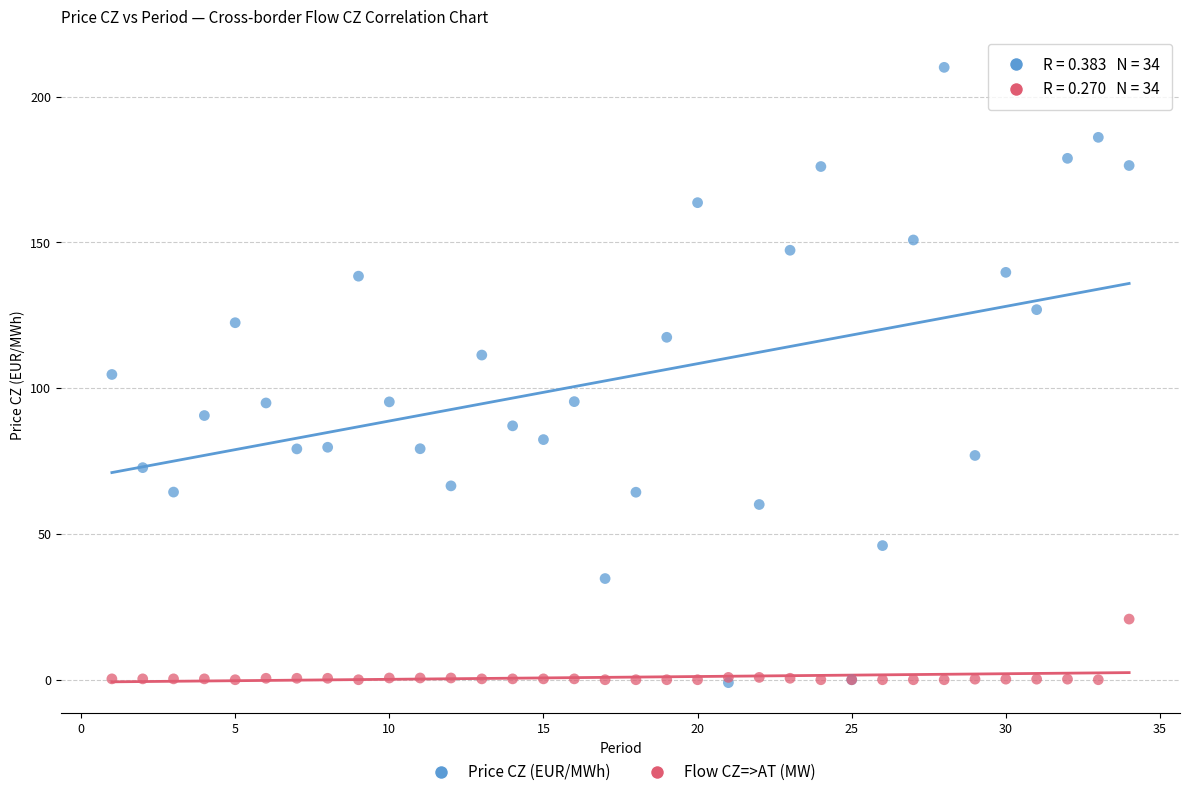

What are all the series names shown in the legend?

Price CZ (EUR/MWh), Flow CZ=>AT (MW)